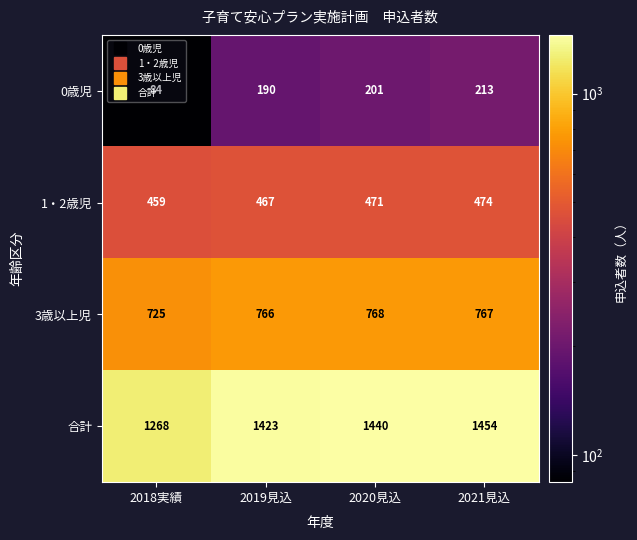

What is the sum of the 0歳児 values at 2021見込 and 2019見込?

403